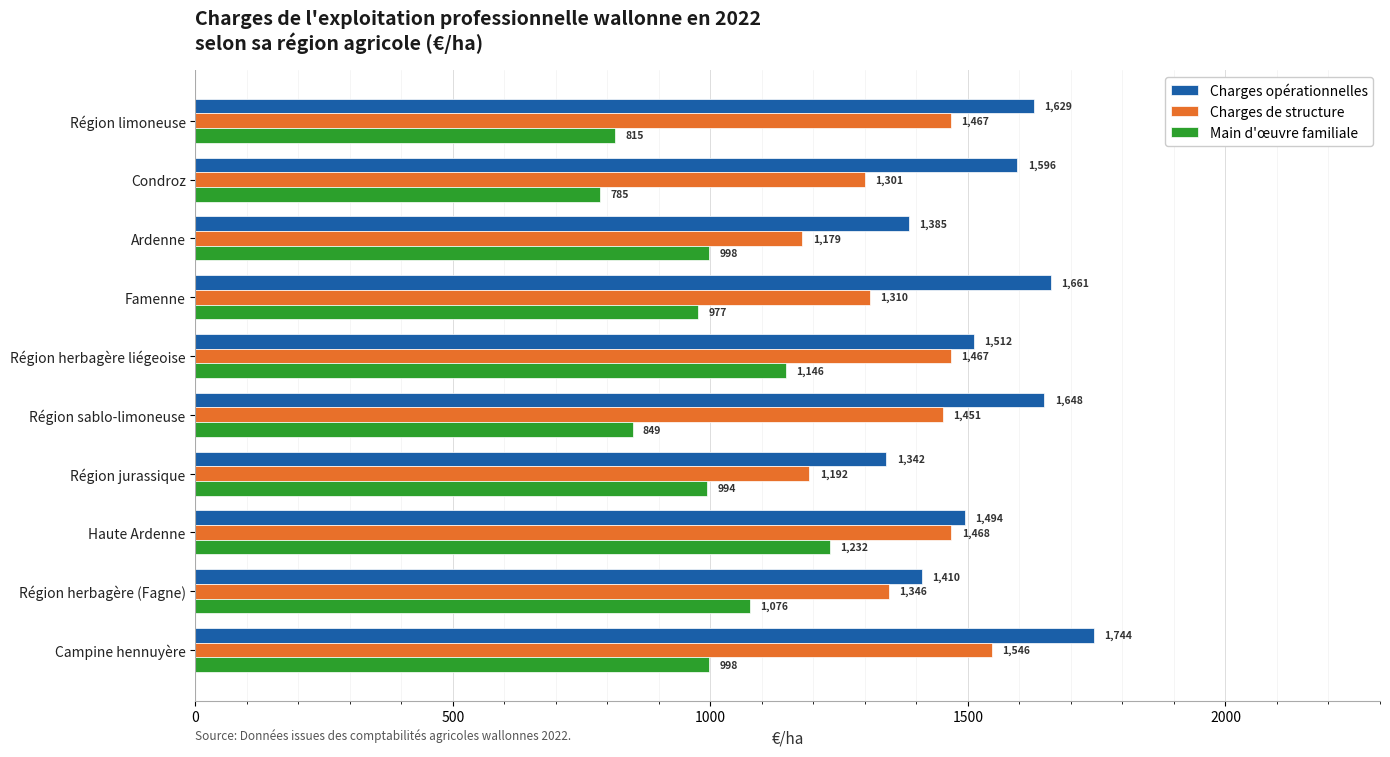

Which series has the widest spread of values?

Main d'œuvre familiale